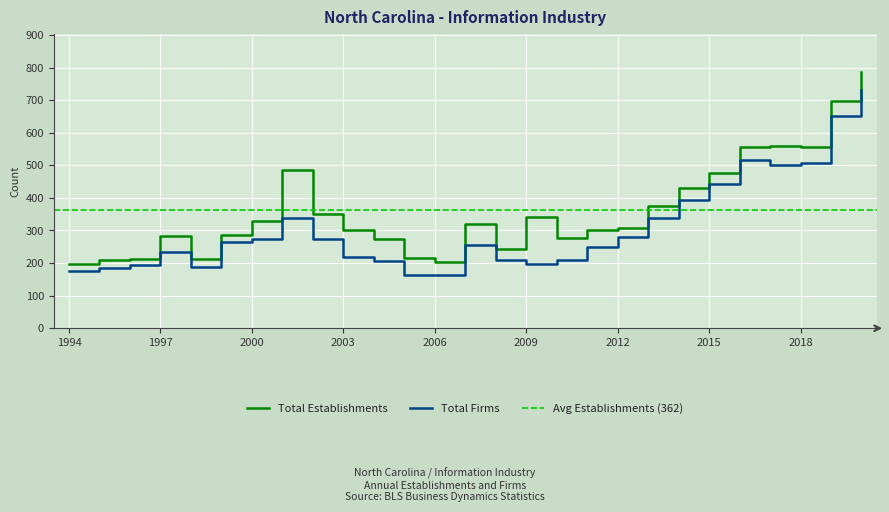

What is the maximum value for Total Establishments?

785